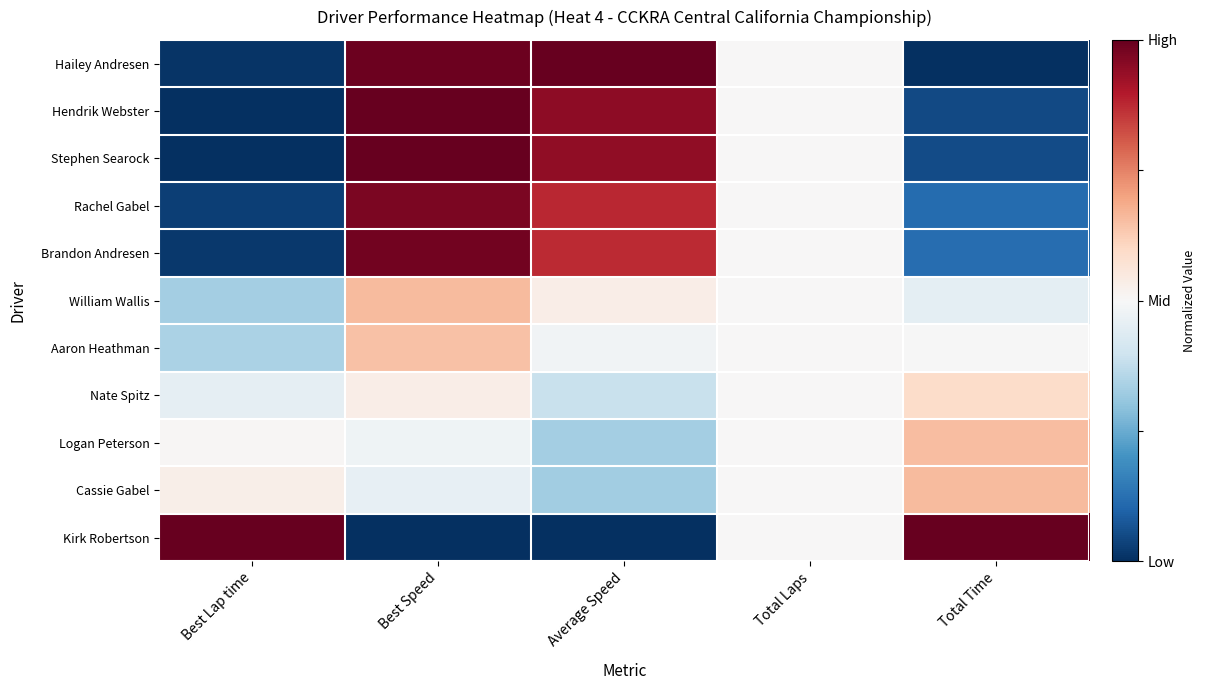

Reading left to right, what are all the values shown in this chart?

Hailey Andresen: Best Lap time=0.0	Best Speed=1.0	Average Speed=1.0	Total Laps=0.5	Total Time=0.0
Hendrik Webster: Best Lap time=0.0	Best Speed=1.0	Average Speed=0.9	Total Laps=0.5	Total Time=0.0
Stephen Searock: Best Lap time=0.0	Best Speed=1.0	Average Speed=0.9	Total Laps=0.5	Total Time=0.1
Rachel Gabel: Best Lap time=0.0	Best Speed=1.0	Average Speed=0.9	Total Laps=0.5	Total Time=0.1
Brandon Andresen: Best Lap time=0.0	Best Speed=1.0	Average Speed=0.9	Total Laps=0.5	Total Time=0.1
William Wallis: Best Lap time=0.3	Best Speed=0.7	Average Speed=0.5	Total Laps=0.5	Total Time=0.5
Aaron Heathman: Best Lap time=0.3	Best Speed=0.6	Average Speed=0.5	Total Laps=0.5	Total Time=0.5
Nate Spitz: Best Lap time=0.5	Best Speed=0.5	Average Speed=0.4	Total Laps=0.5	Total Time=0.6
Logan Peterson: Best Lap time=0.5	Best Speed=0.5	Average Speed=0.3	Total Laps=0.5	Total Time=0.7
Cassie Gabel: Best Lap time=0.5	Best Speed=0.5	Average Speed=0.3	Total Laps=0.5	Total Time=0.7
Kirk Robertson: Best Lap time=1.0	Best Speed=0.0	Average Speed=0.0	Total Laps=0.5	Total Time=1.0